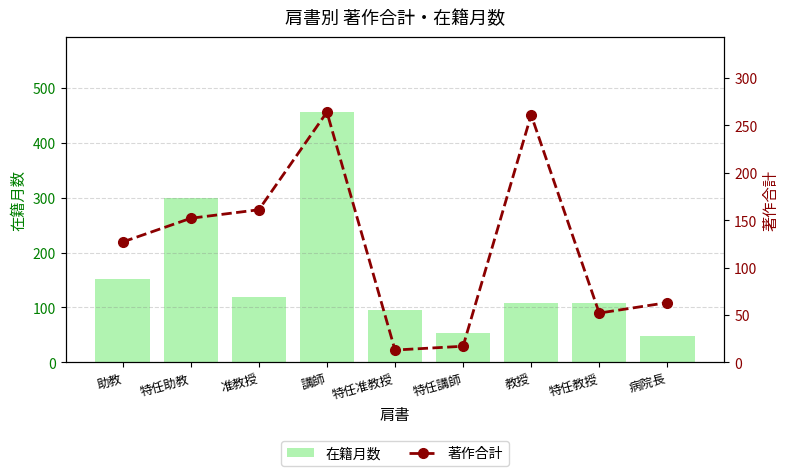

Which category has the highest value in the 著作合計 series?

講師